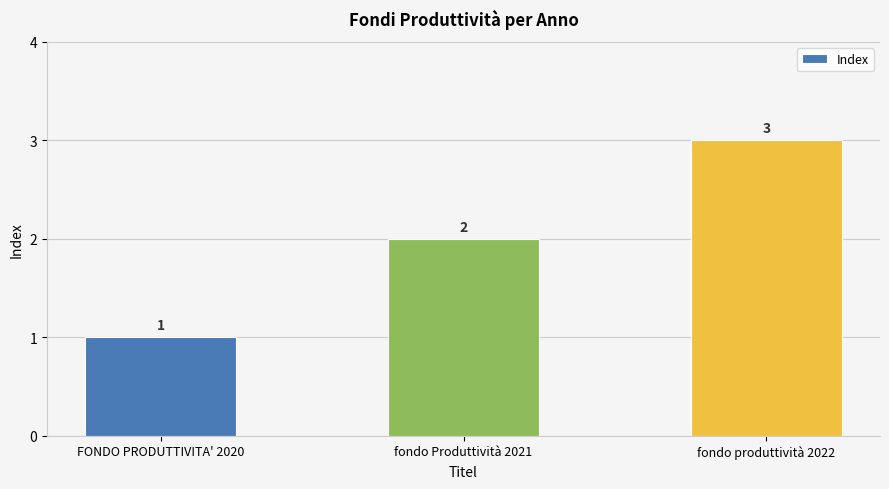

Count the values in the range 1 to 3.

3